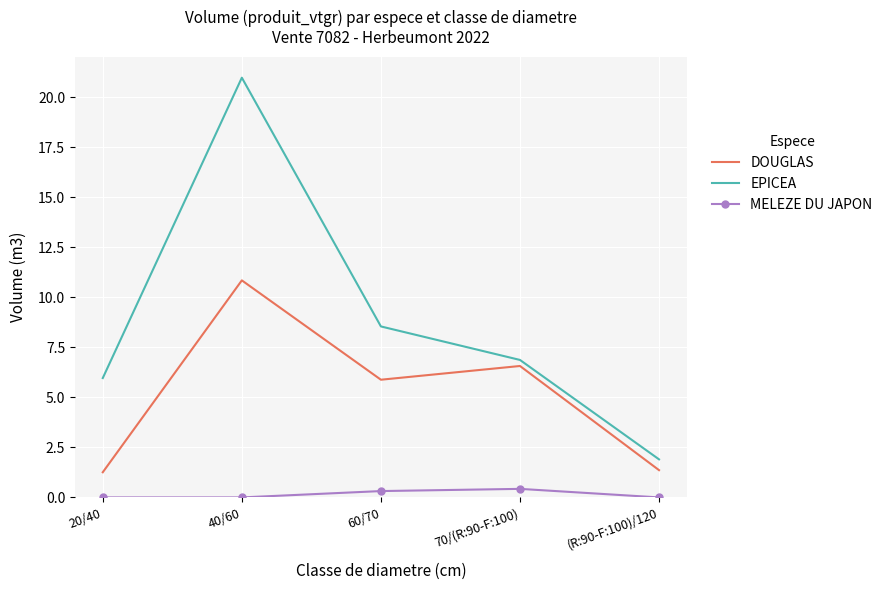

Rank the series at 40/60 from highest to lowest value.

EPICEA, DOUGLAS, MELEZE DU JAPON